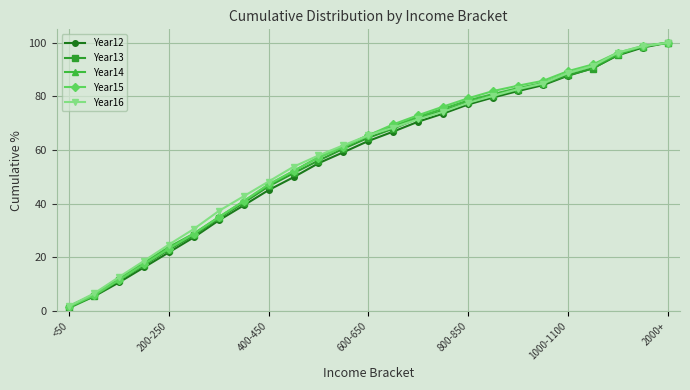

What is the value of the Year15 point at the 7th from the left?

35.0